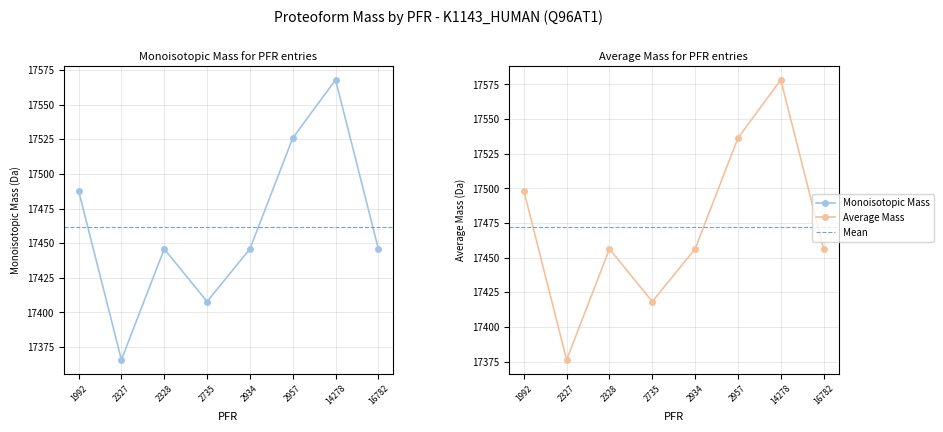

How many interior local valleys does the Average Mass series have?

2